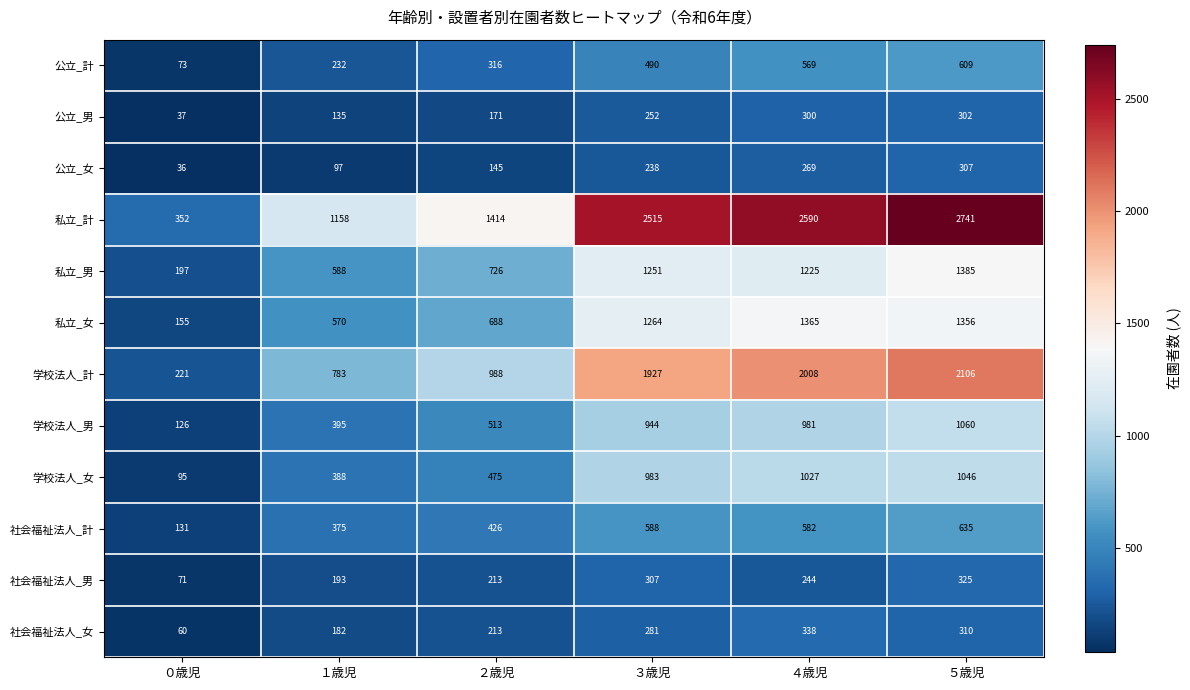

The value of 私立_女 at ３歳児 is 1264. True or false?

True